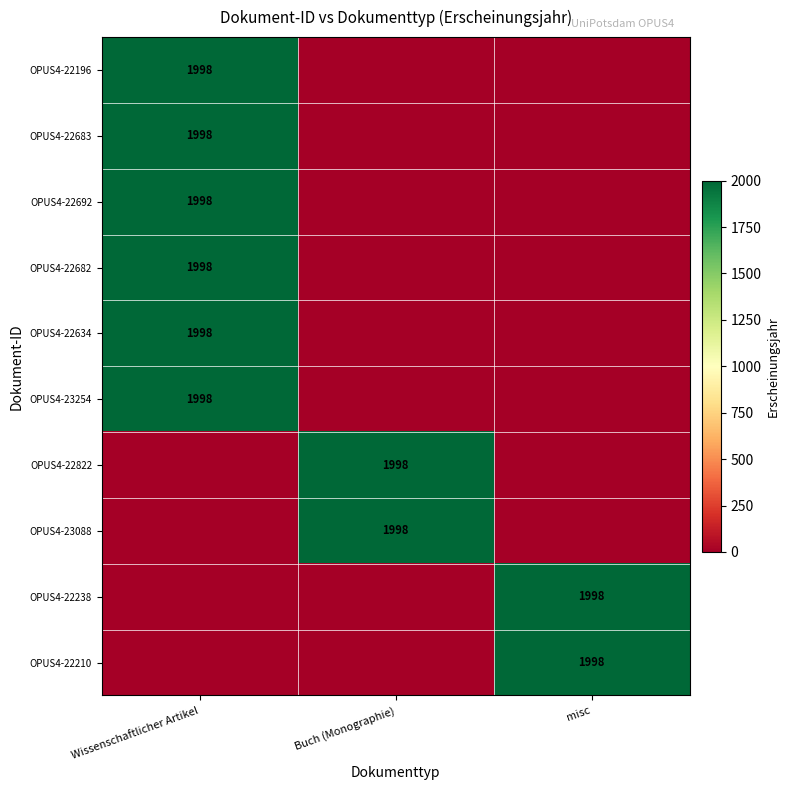

The OPUS4-22692 series shows 2887 at Wissenschaftlicher Artikel. True or false?

False